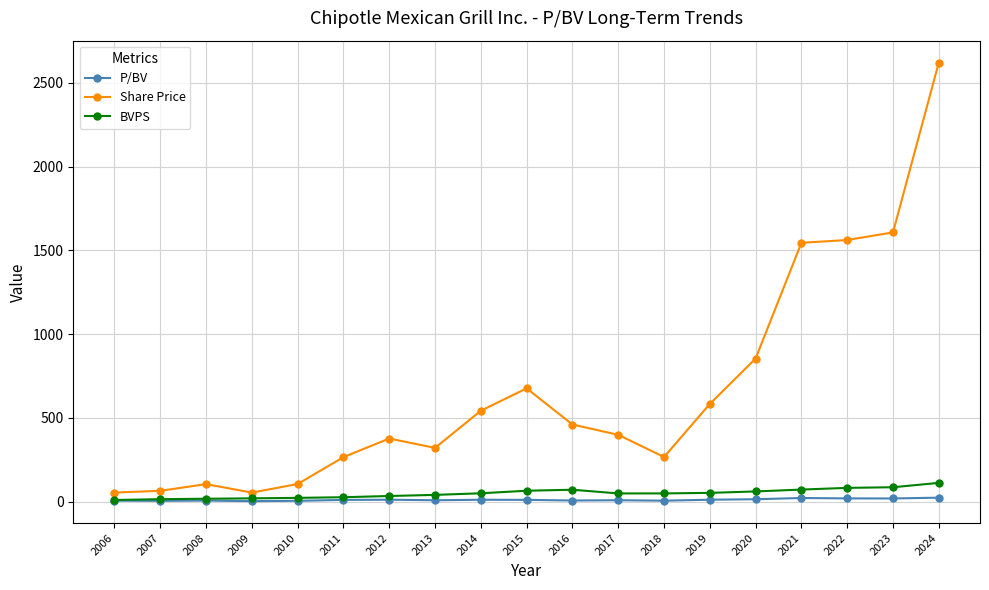

What is the total value across all series at 2019?

646.1